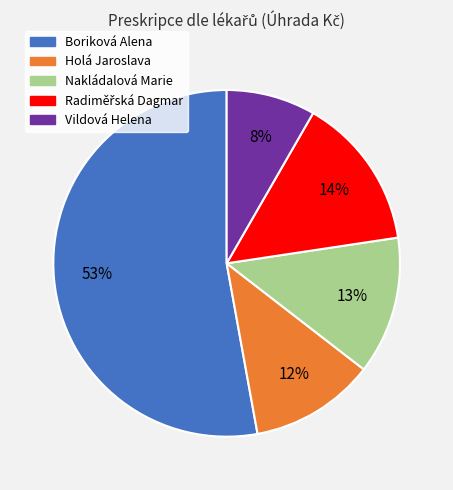

Count the number of slices in the pie.

5